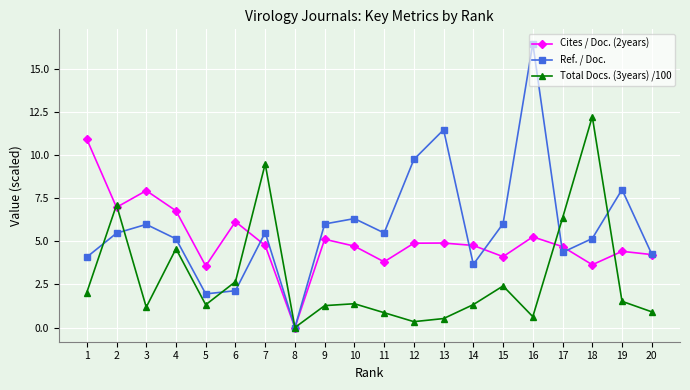

Is it true that Ref. / Doc. equals 1.9 at 5?

True